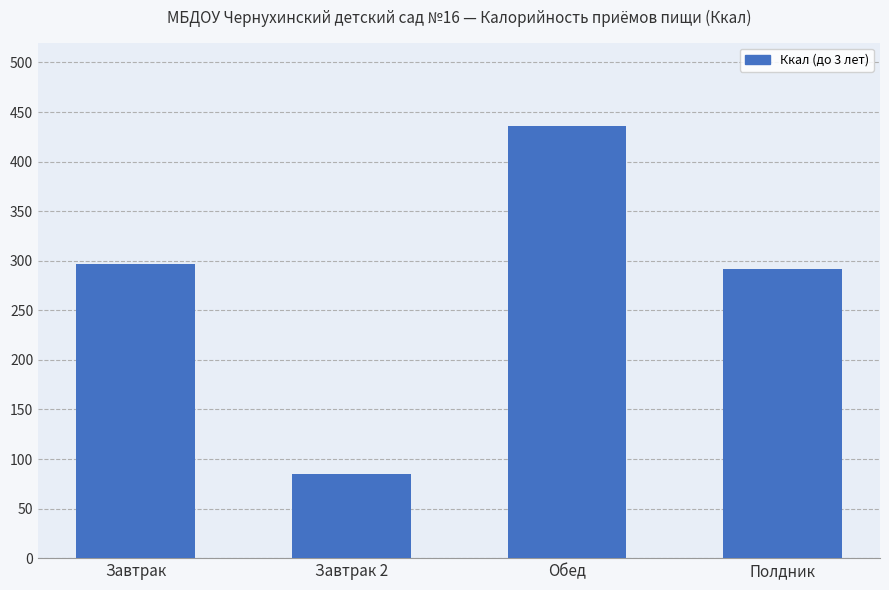

What is the value of the 3rd bar from the left?

436.3